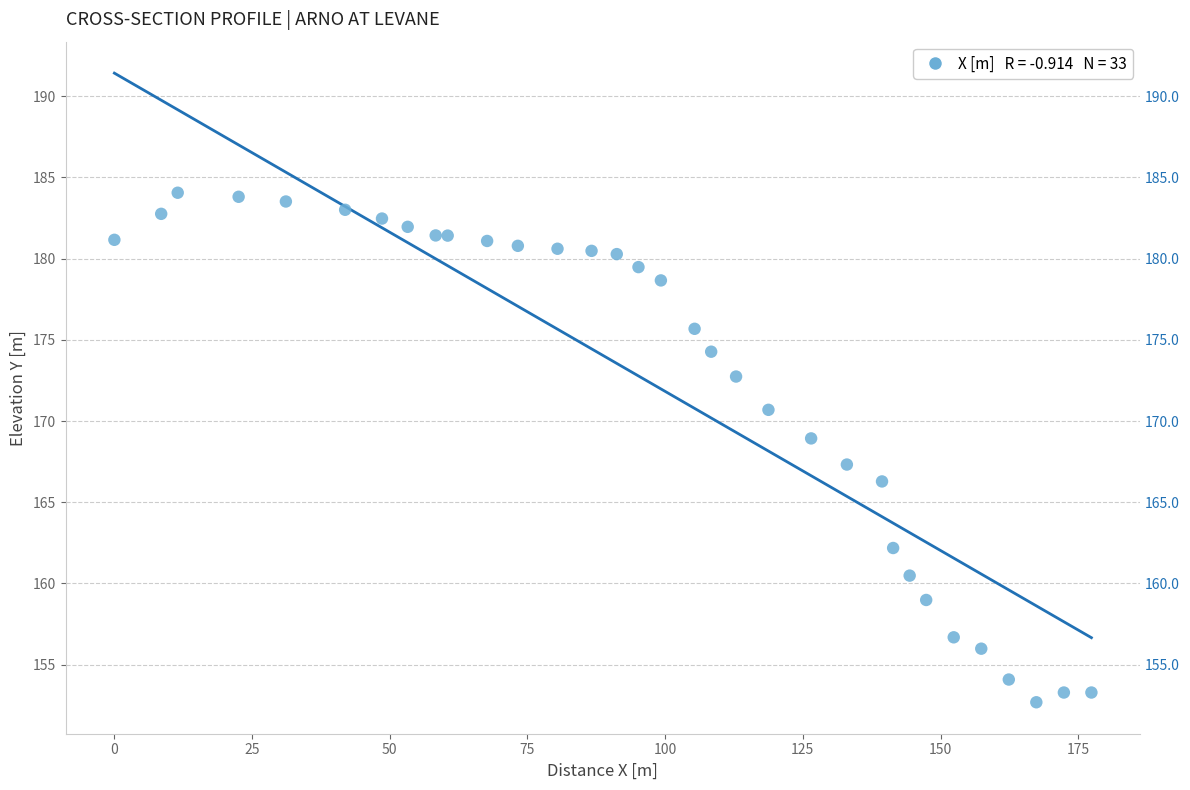

What is the range of Y values (max minus min)?

31.4